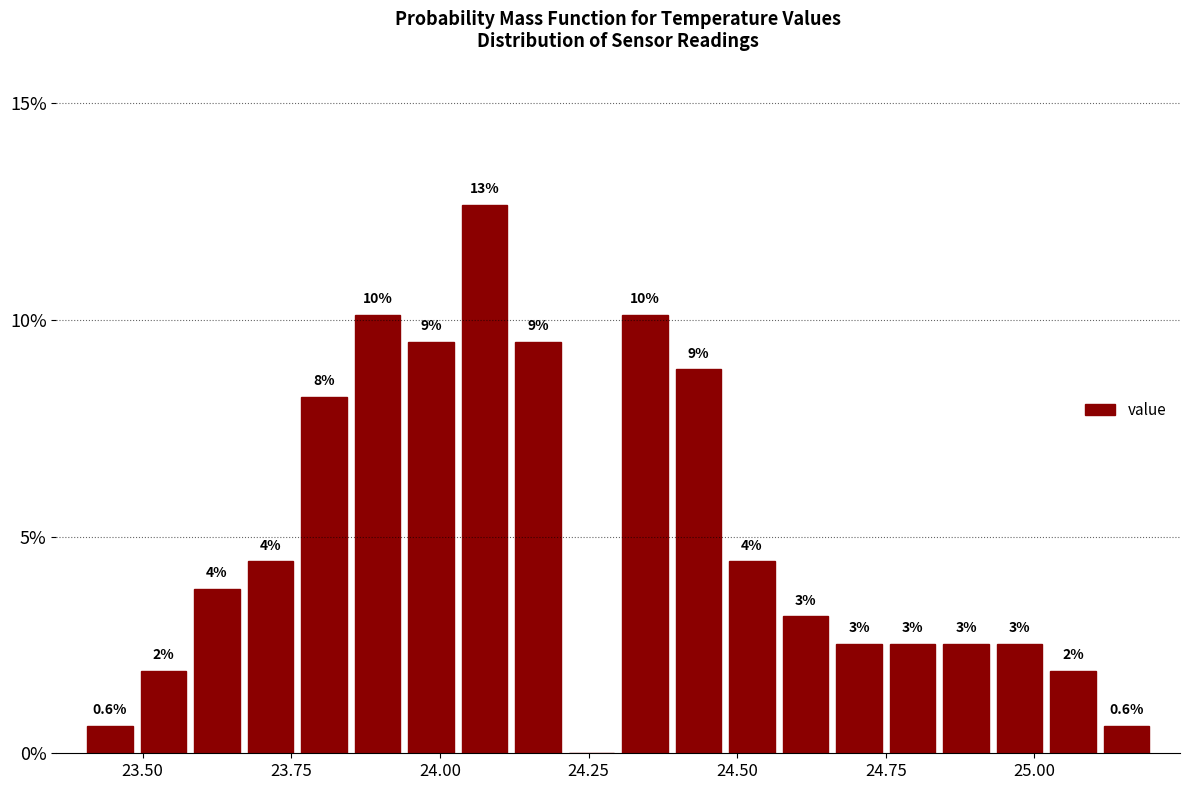

Around what value on the x-axis is the tallest bar? Give the approximate position of its centre, as read against the axis.

24.10